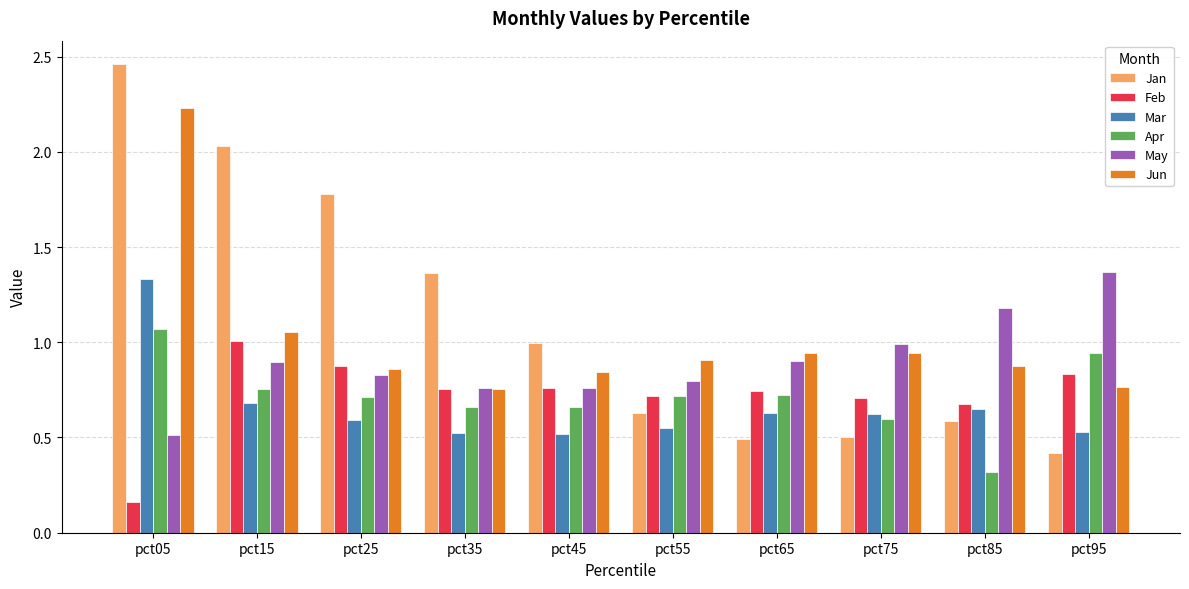

Which category has the highest value across all series?

pct05